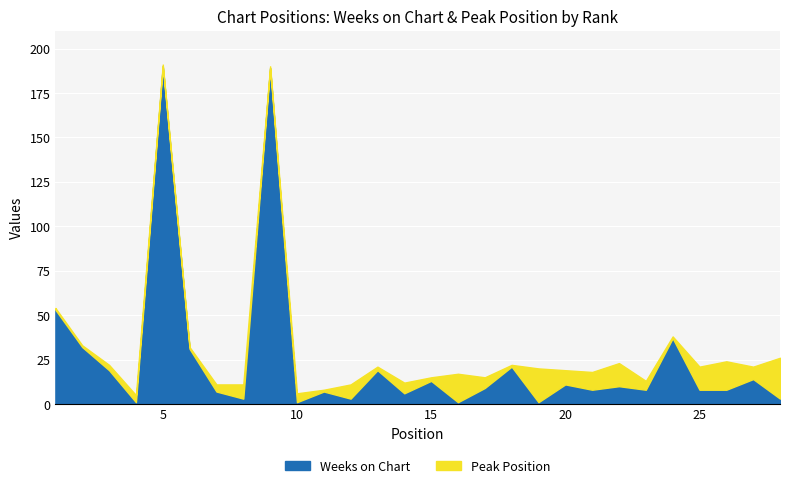

True or false: Weeks on Chart has a value of 3 at 15.

False